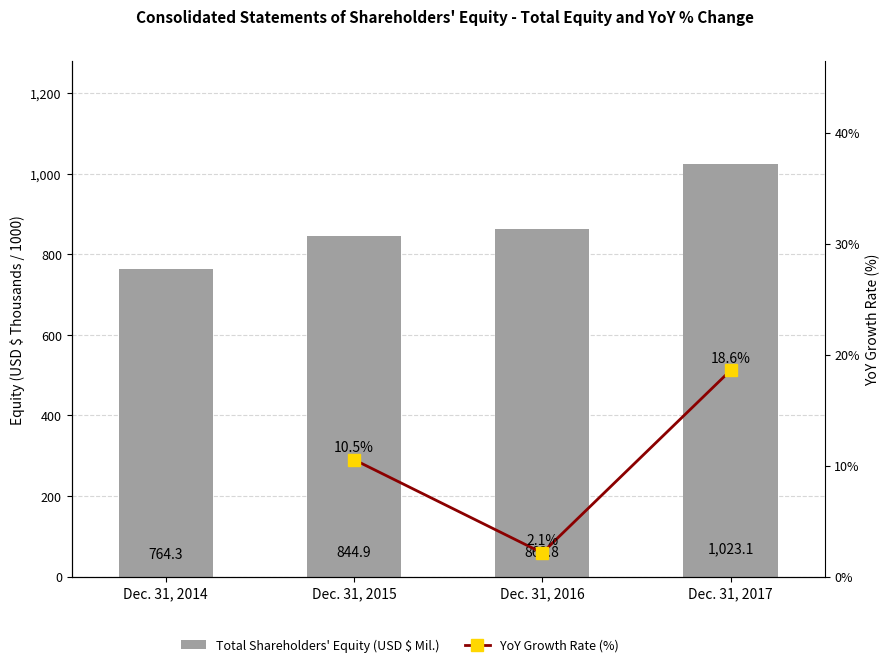

What is the value of the 4th bar from the left?

1023.1